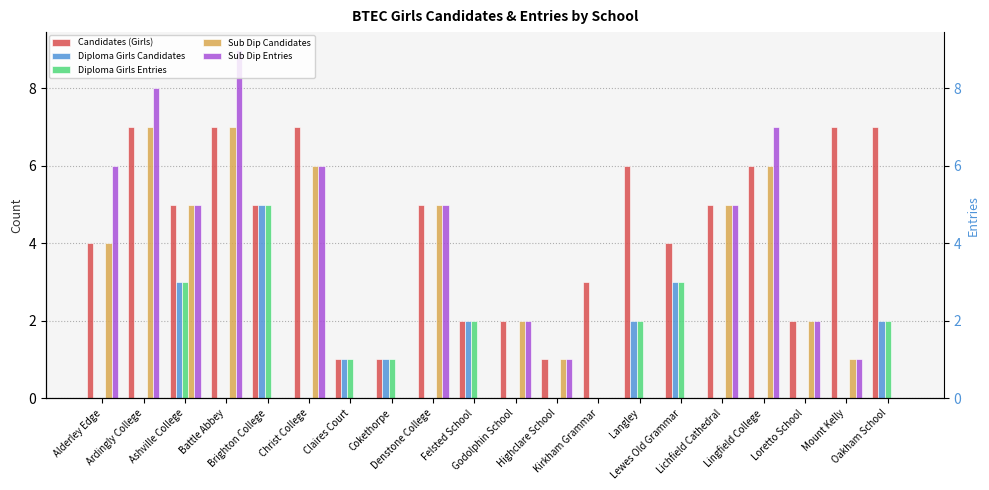

Reading left to right, what are all the values shown in this chart?

Candidates (Girls): 4	7	5	7	5	7	1	1	5	2	2	1	3	6	4	5	6	2	7	7
Diploma Girls Candidates: 0	0	3	0	5	0	1	1	0	2	0	0	0	2	3	0	0	0	0	2
Diploma Girls Entries: 0	0	3	0	5	0	1	1	0	2	0	0	0	2	3	0	0	0	0	2
Sub Dip Candidates: 4	7	5	7	0	6	0	0	5	0	2	1	0	0	0	5	6	2	1	0
Sub Dip Entries: 6	8	5	9	0	6	0	0	5	0	2	1	0	0	0	5	7	2	1	0